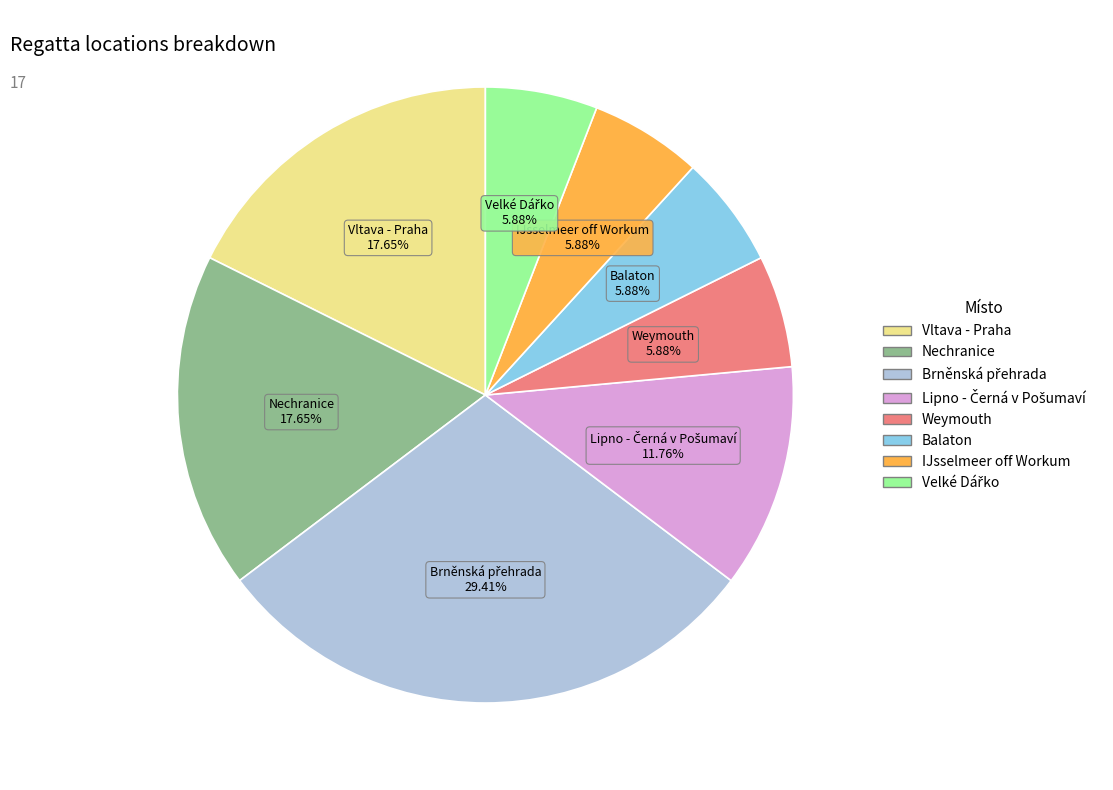

Is there a majority slice in this chart?

No